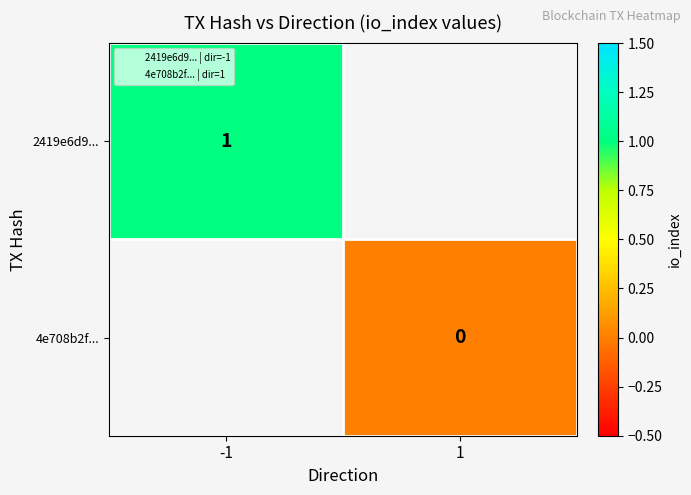

How many data points does each series have?

2